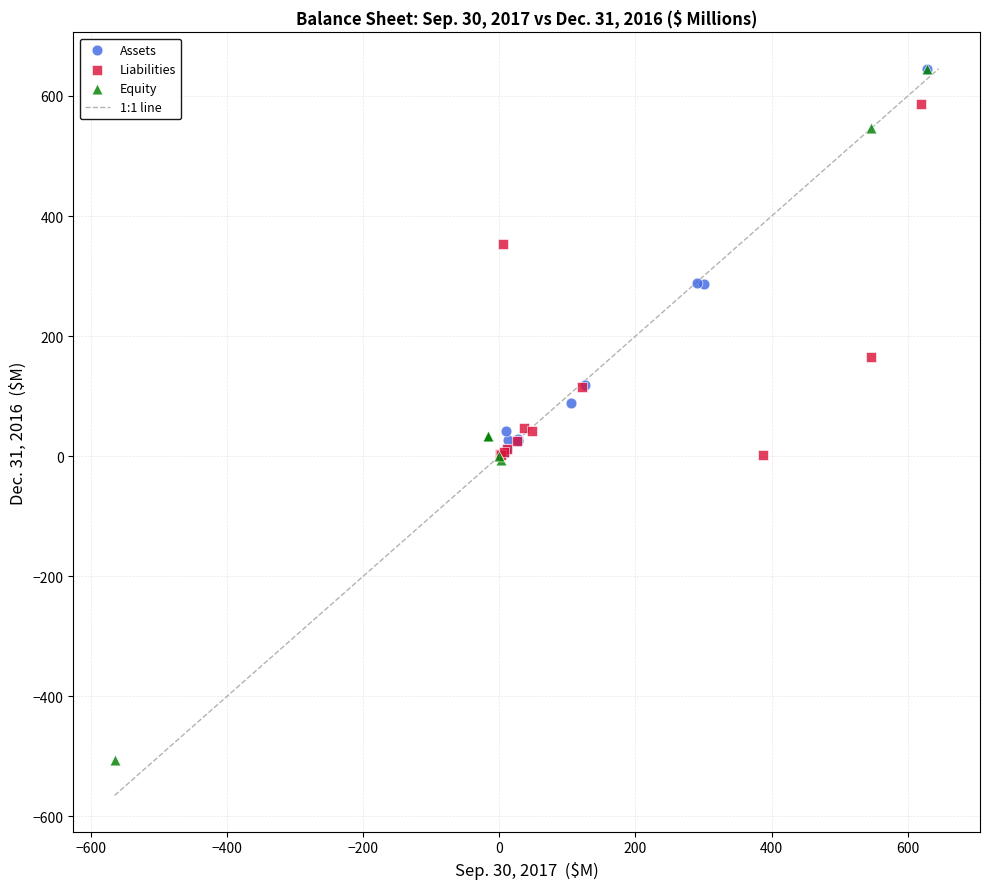

Which series contains the lowest Y value?

Equity